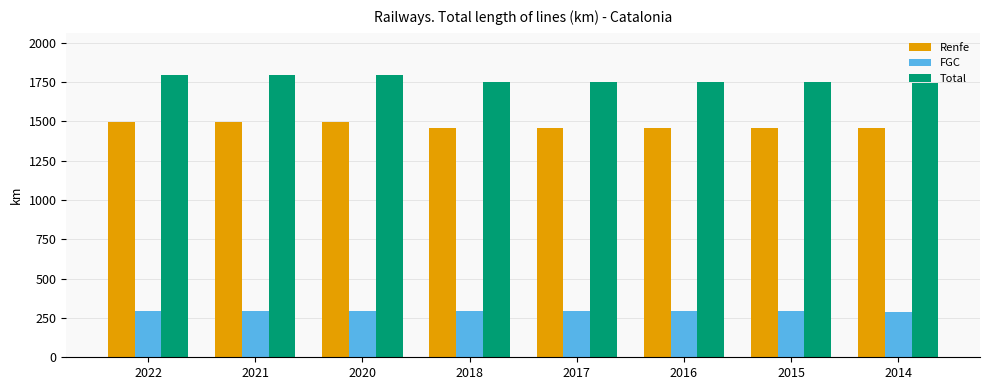

Is the value of FGC at 2014 greater than the value of Renfe at 2017?

No